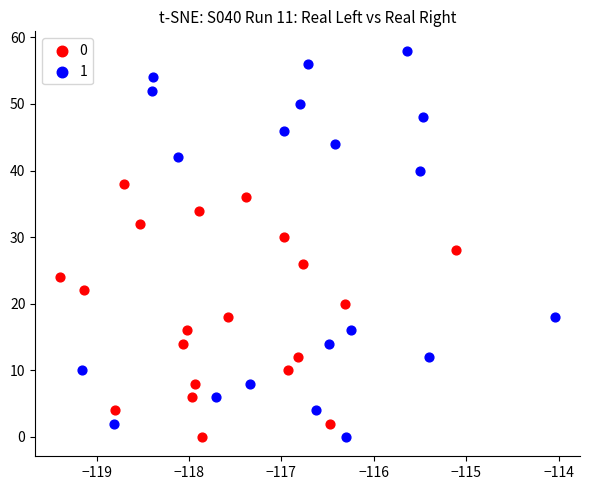

What are all the series names shown in the legend?

0, 1